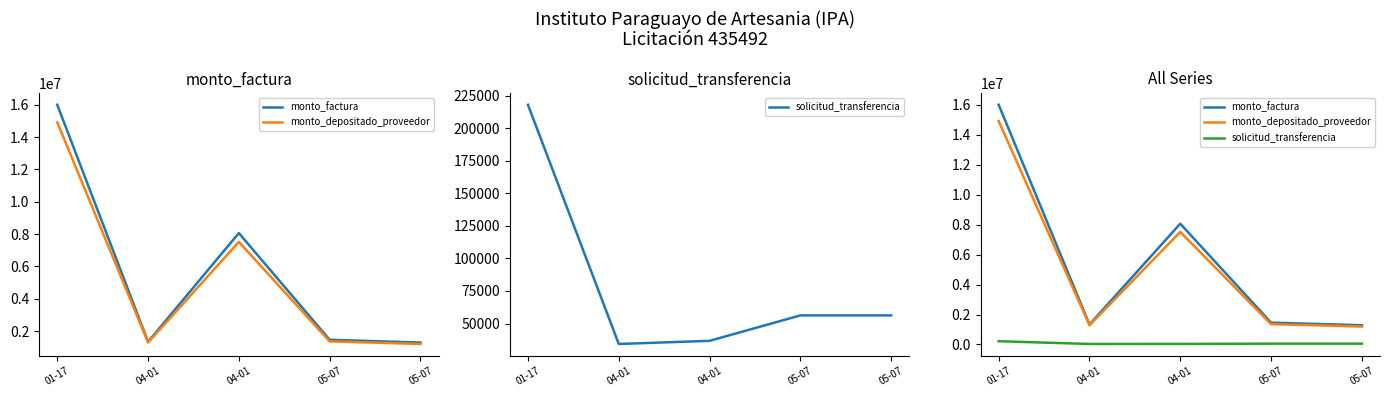

Which series has the largest range (max minus min)?

monto_factura